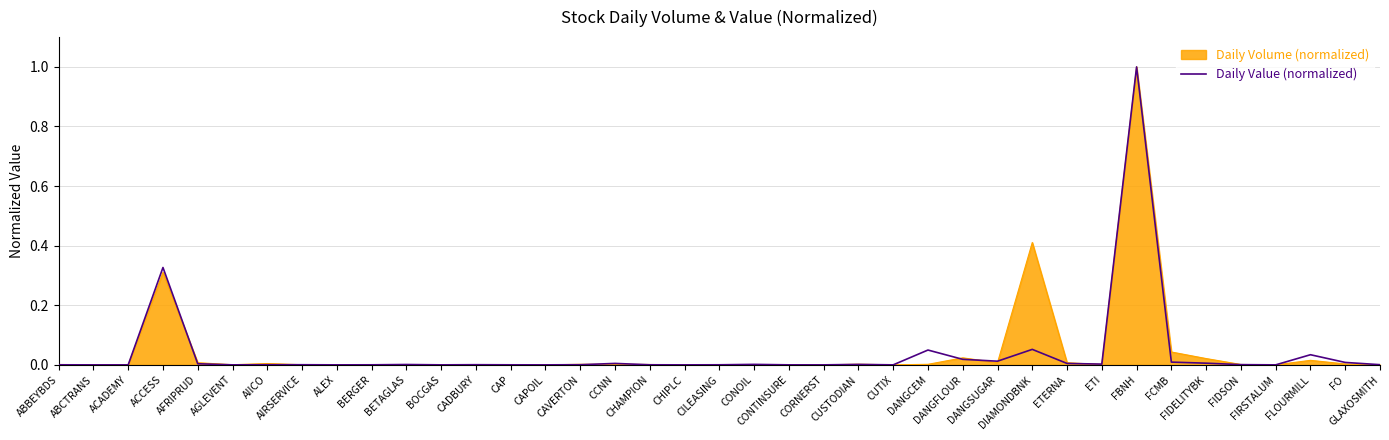

What is the greatest value displayed?

1.0